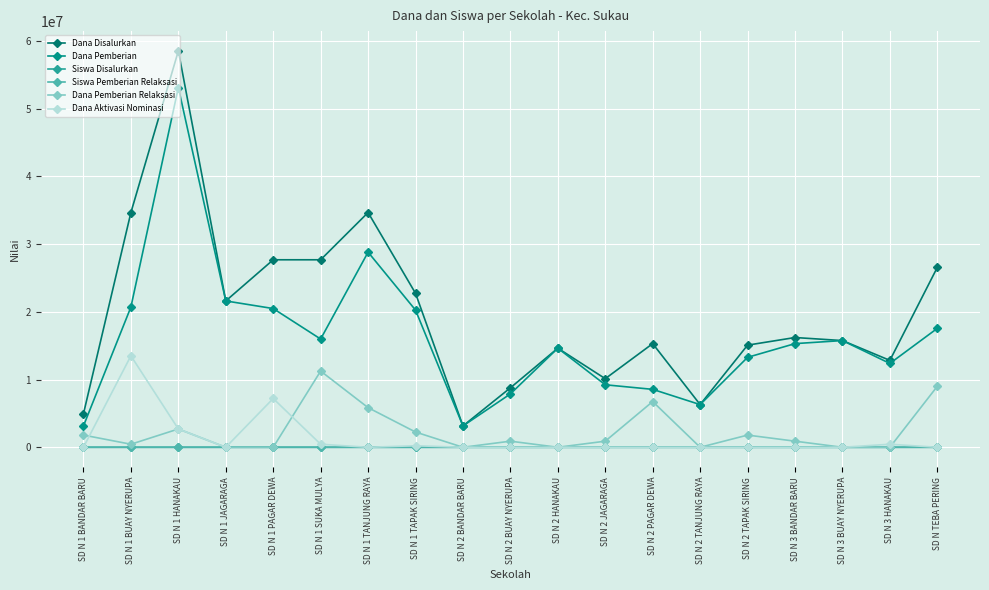

Where is the first local maximum for Siswa Pemberian Relaksasi?

SD N 1 HANAKAU